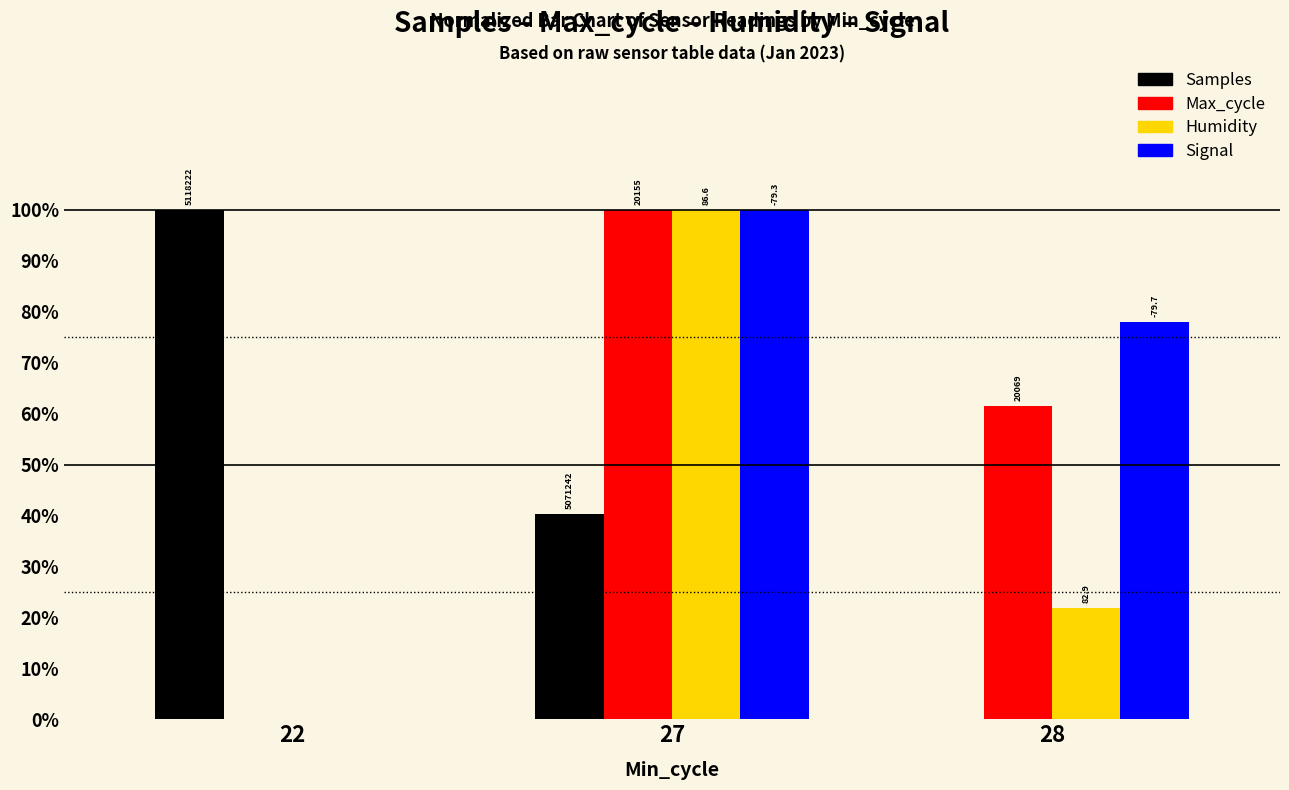

How many groups of bars are there?

3